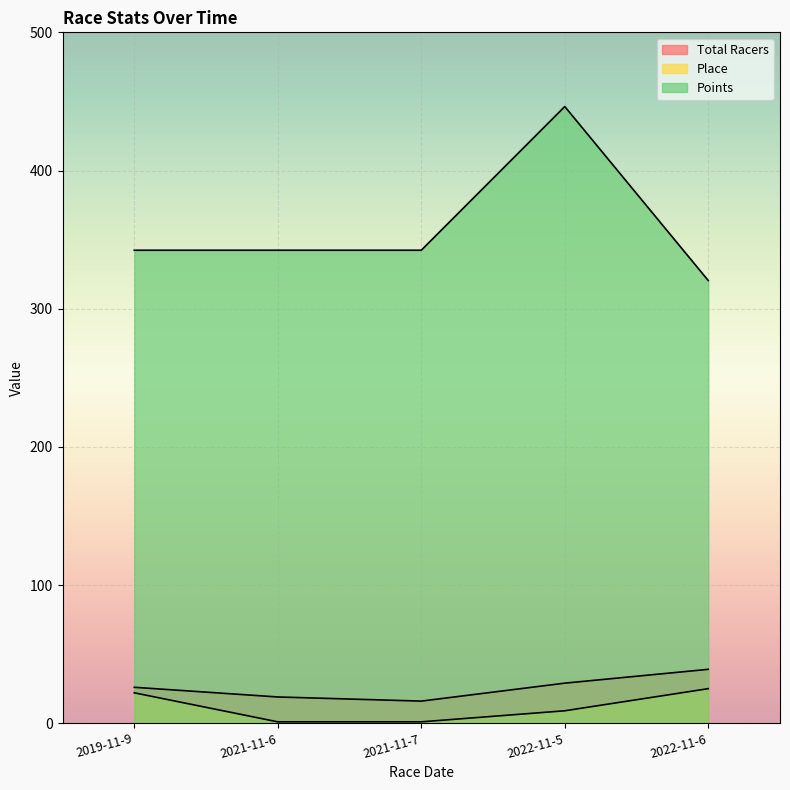

Does the chart display data point markers on the line(s)?

No